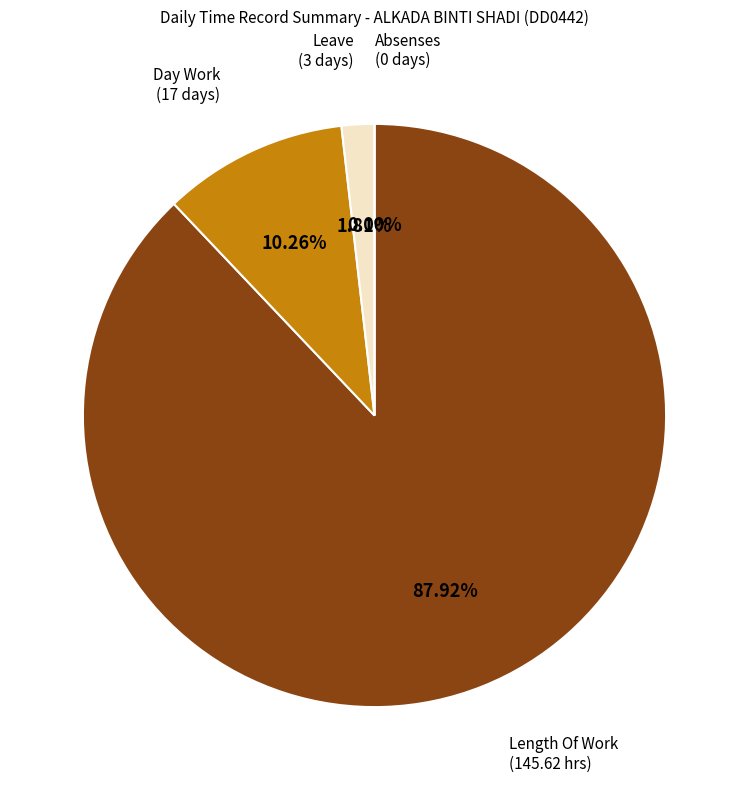

What percentage is NOT represented by Over Time 1.5?

100.0%